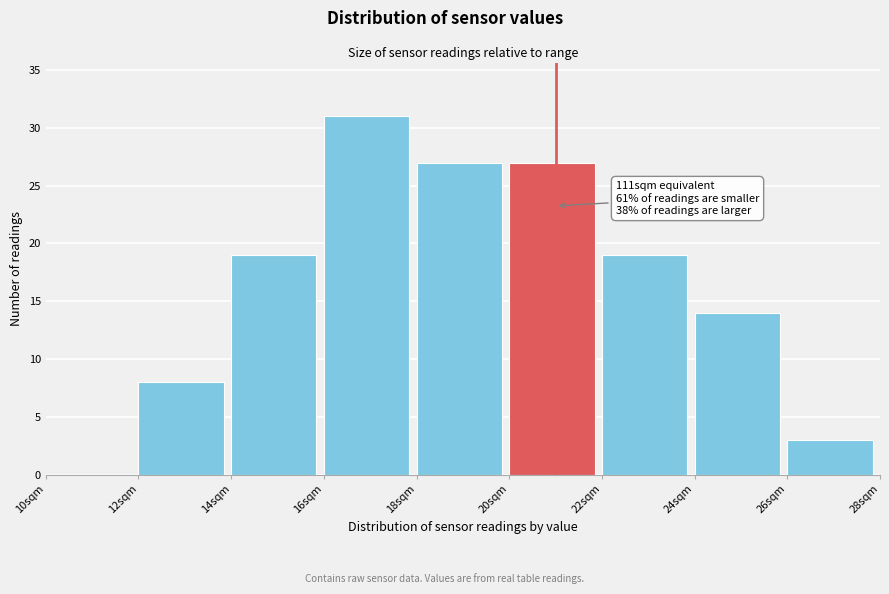

Which range on the x-axis has the tallest bar?

16 to 18